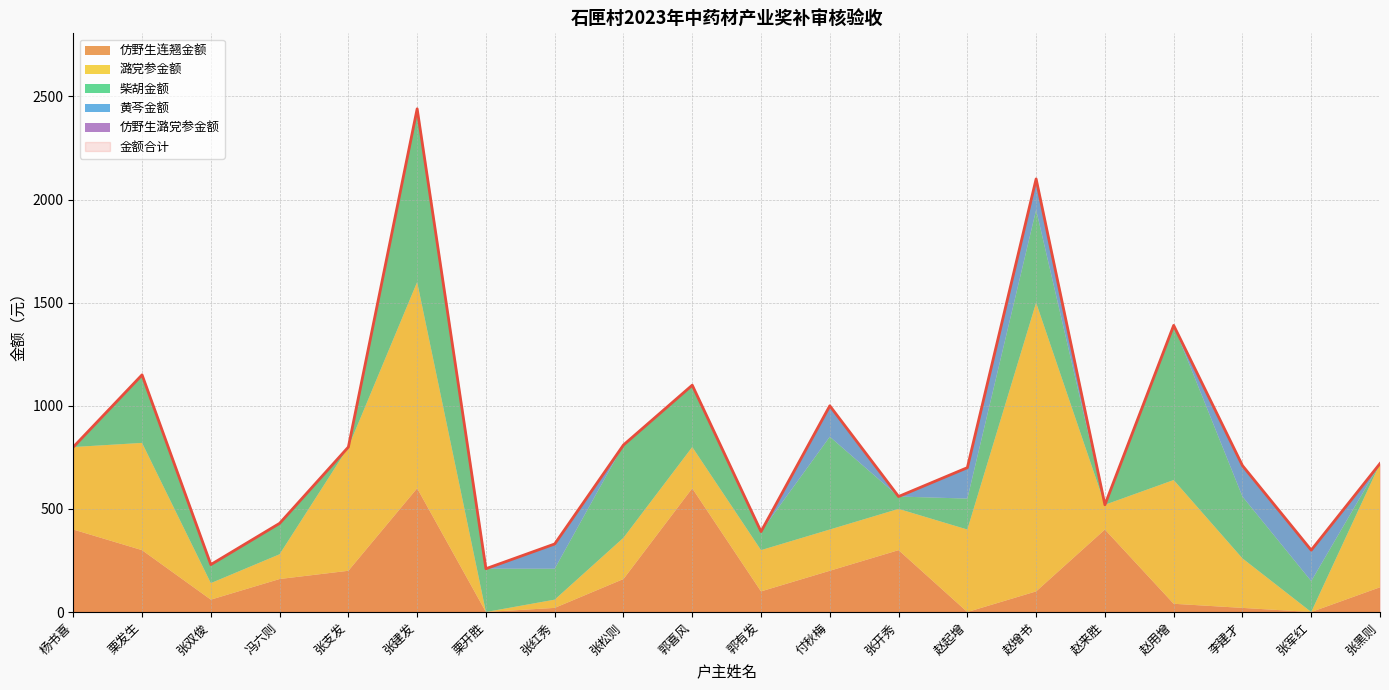

What is the label of the 3rd point from the left?

张双俊